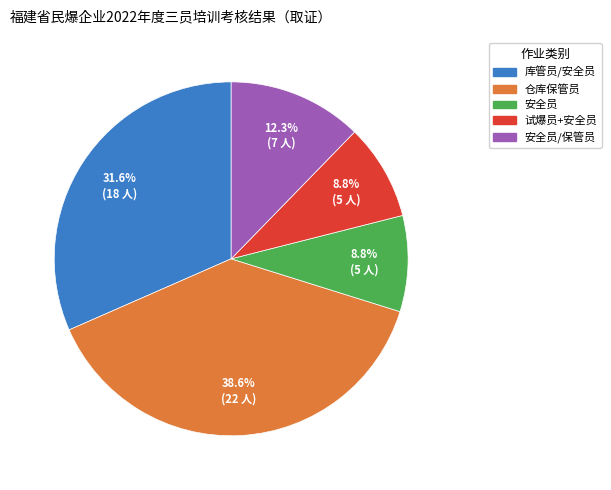

Is there a majority slice in this chart?

No